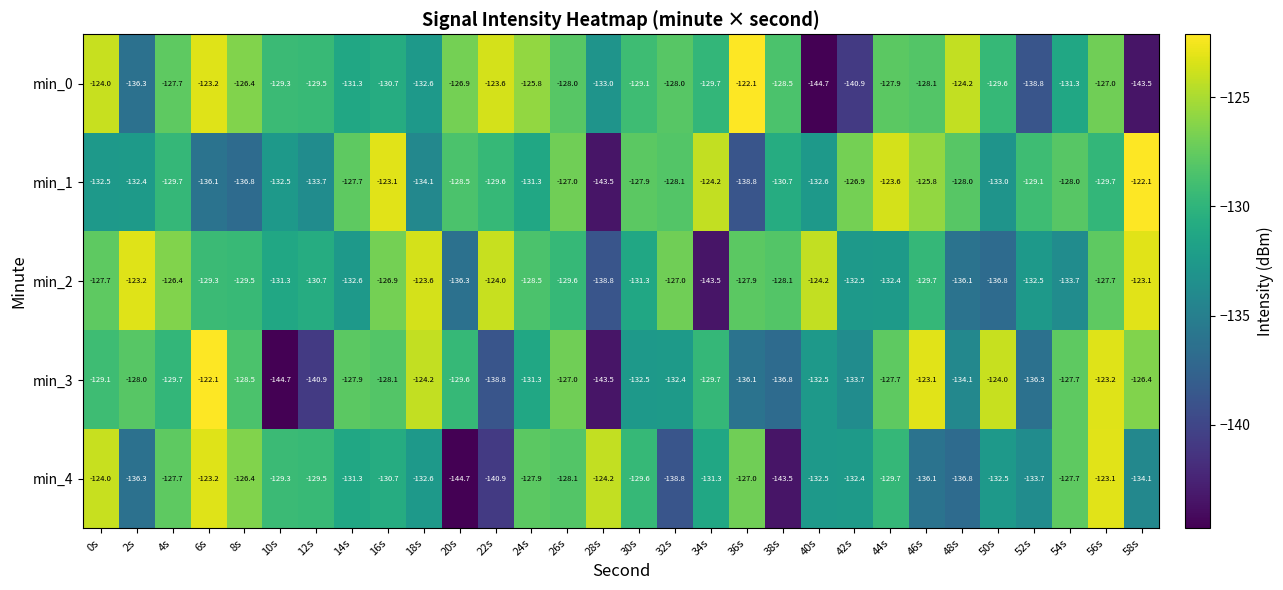

Which series has the largest total across all categories?

min_0